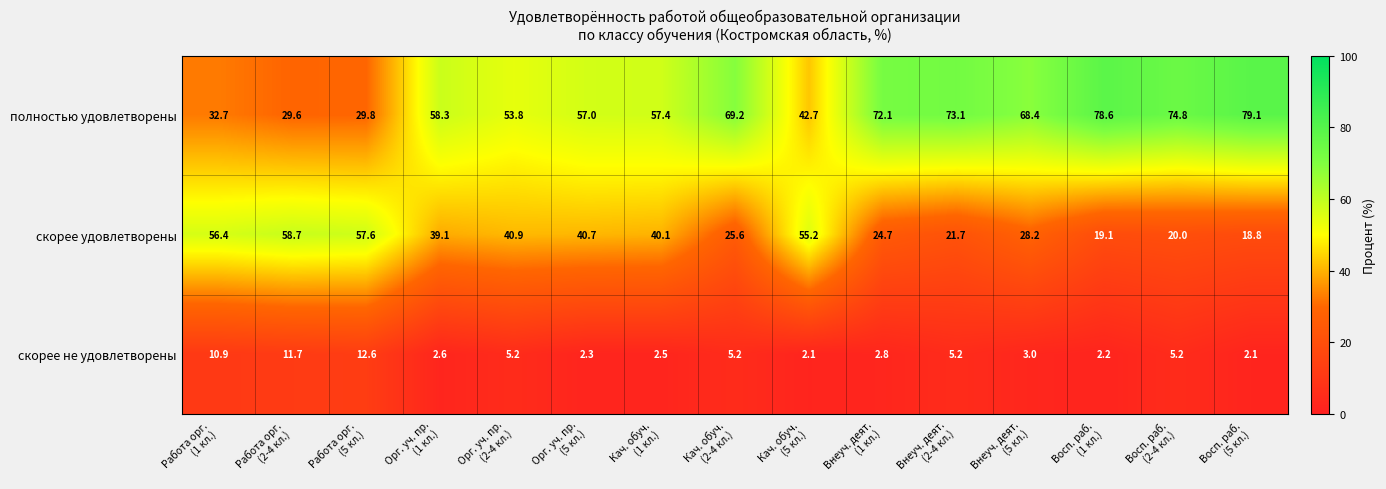

Which series has the widest spread of values?

полностью удовлетворены